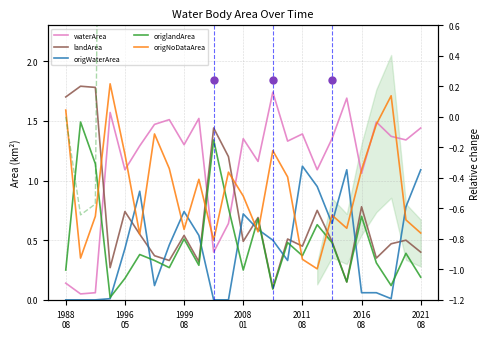

What is the value of the origlandArea point at the 18th from the left?

0.6